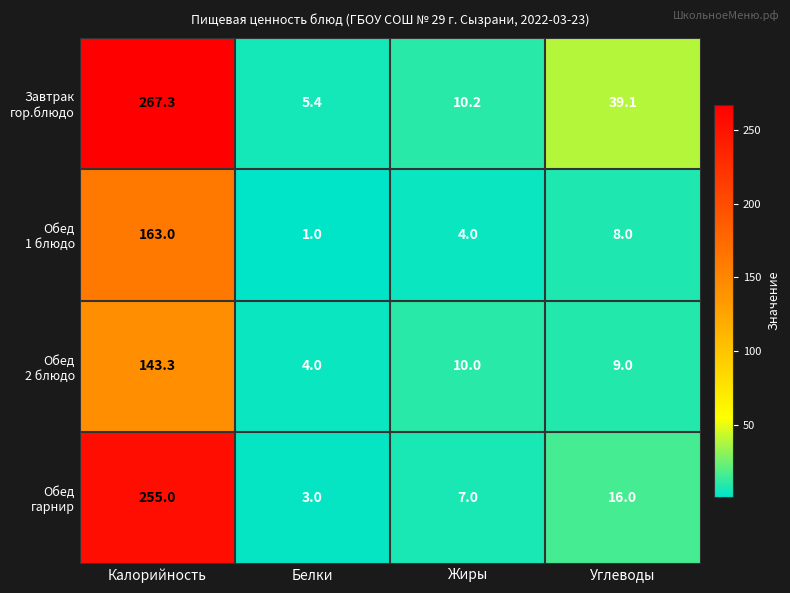

At which category is the sum across all series the highest?

Калорийность